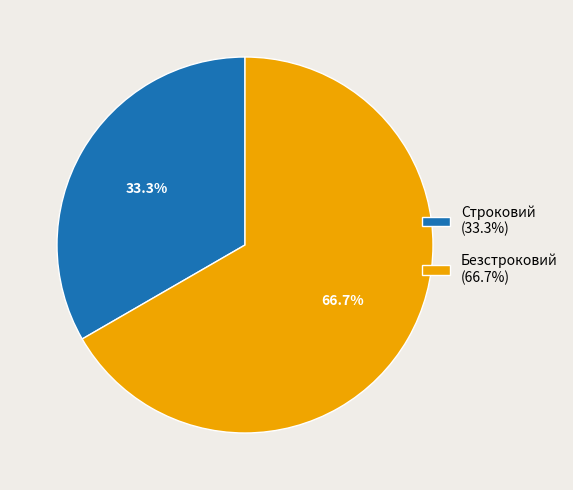

To the nearest percent, what portion does Строковий represent?

33%